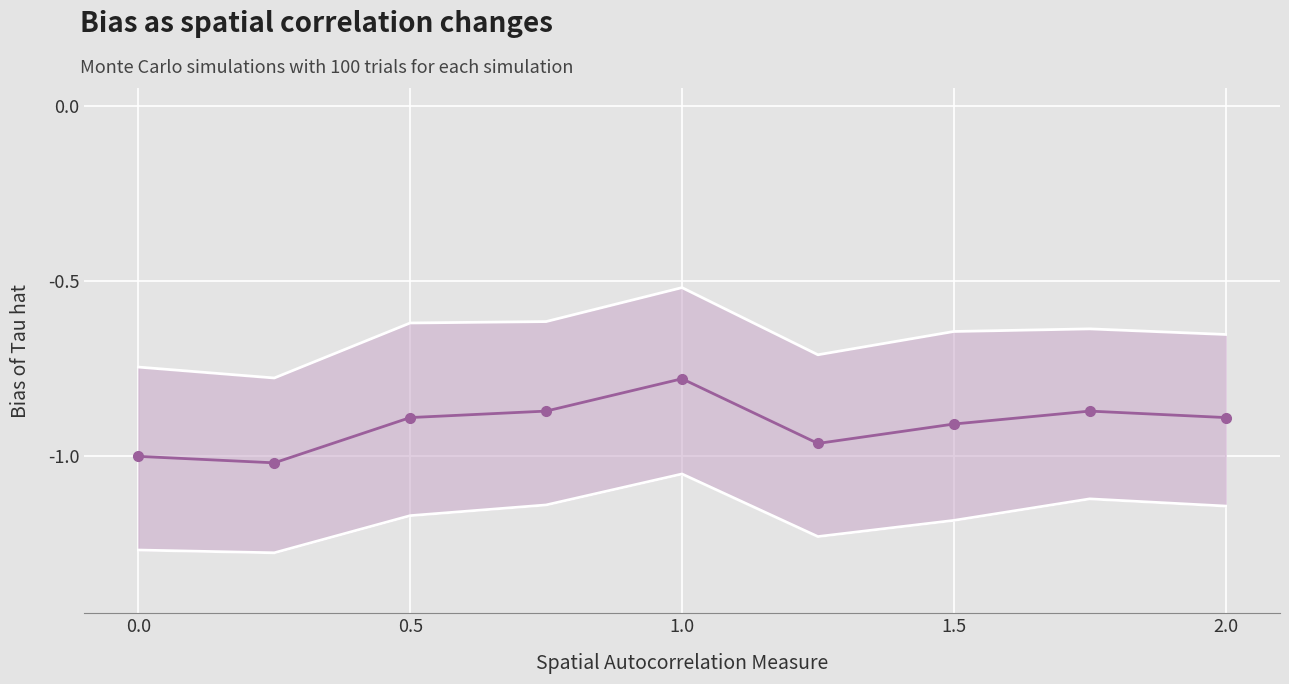

What value does the data have at 2.0?

-0.9